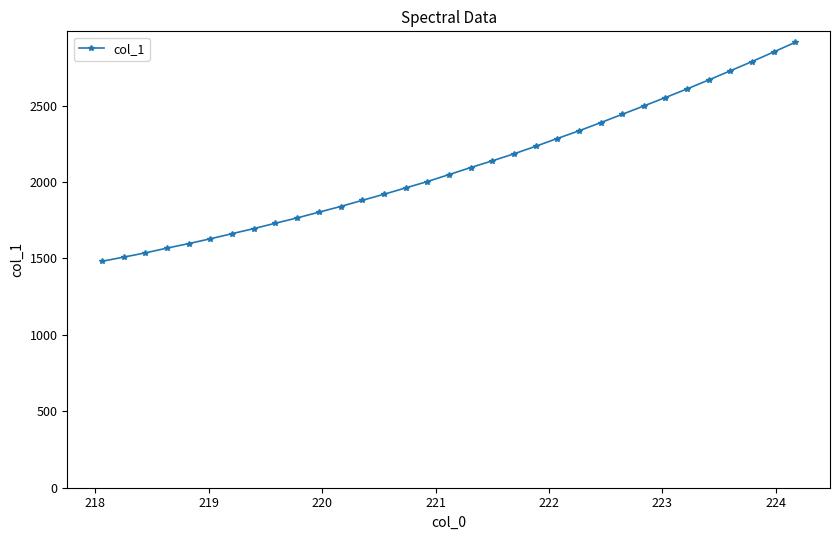

What is the minimum value shown in the chart?

1481.2